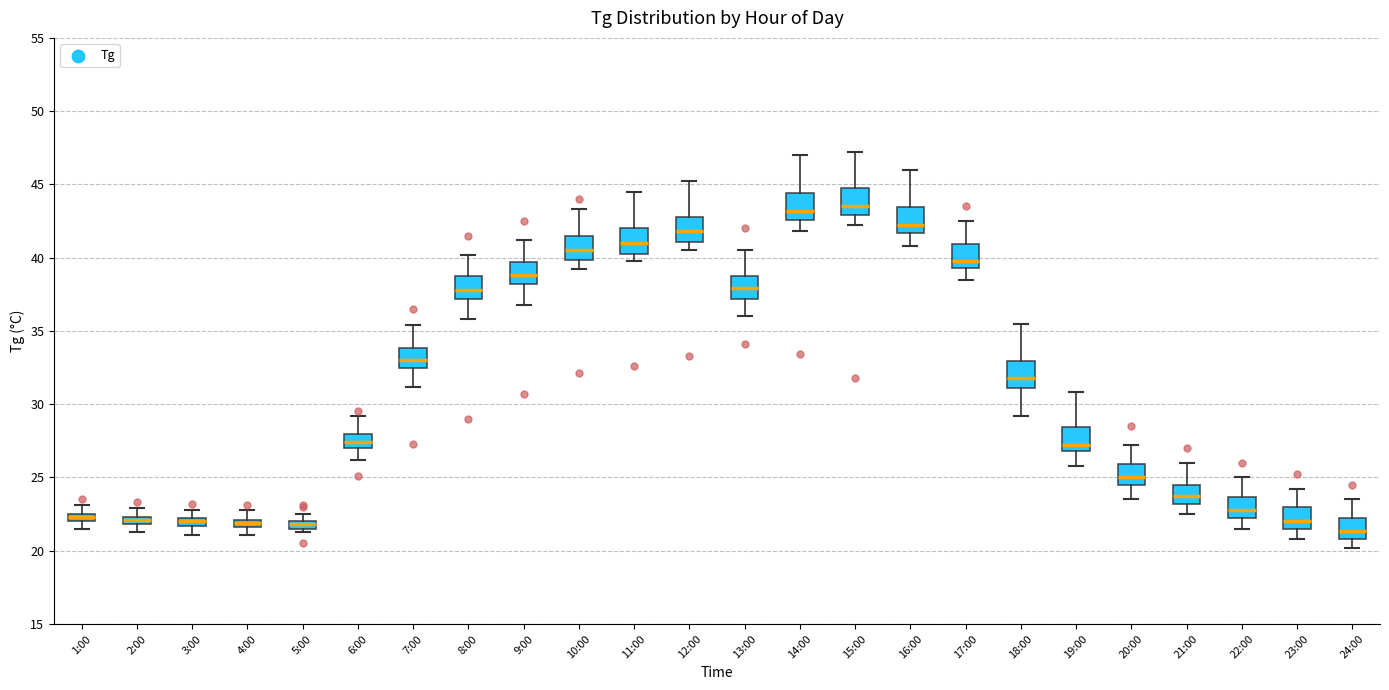

Where does the upper whisker of the box for 4:00 end on the y-axis? The values are not printed on the chart, so give them approximately, as read against the axis.

23.0